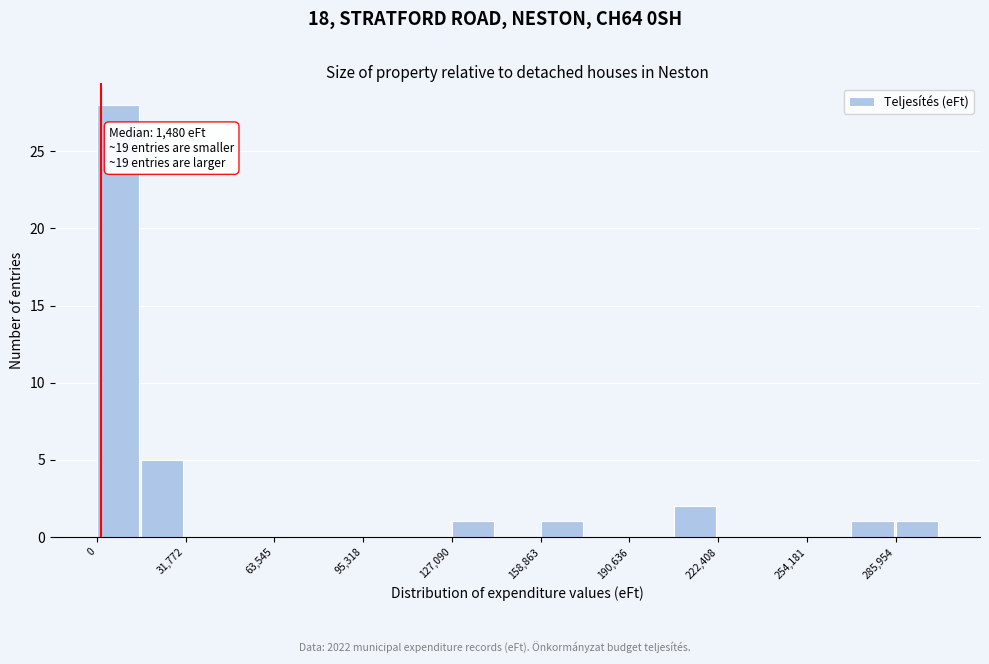

Around what value on the x-axis is the tallest bar? Give the approximate position of its centre, as read against the axis.

10000